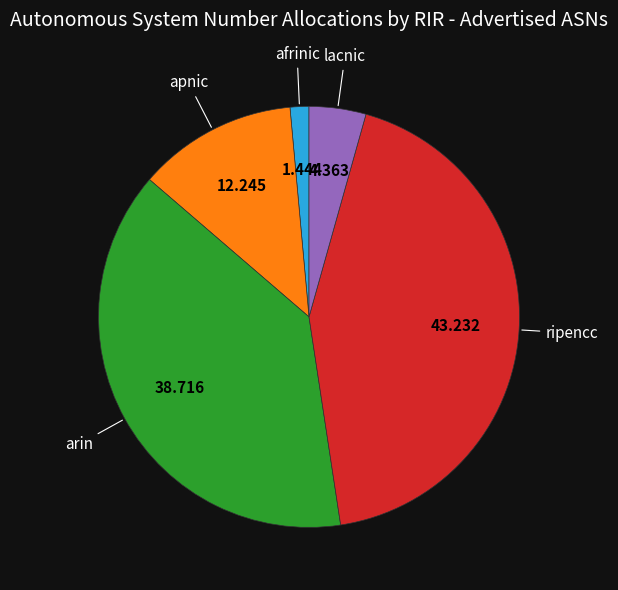

Count the number of slices in the pie.

5